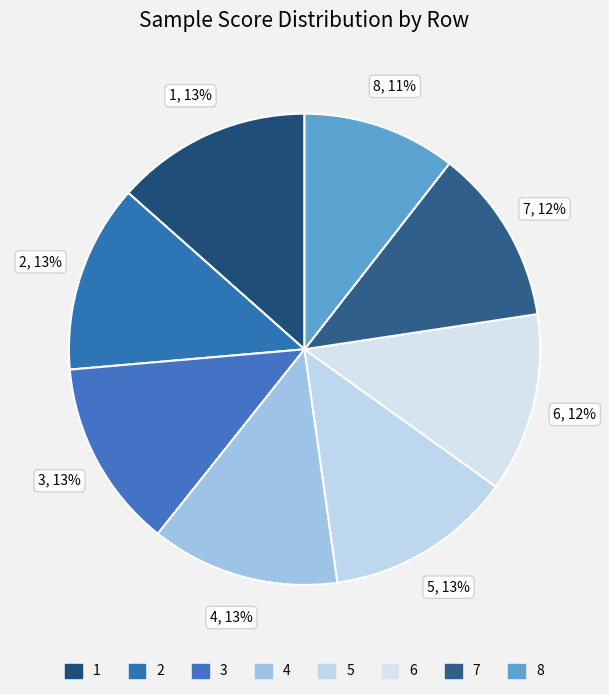

Count the number of slices in the pie.

8